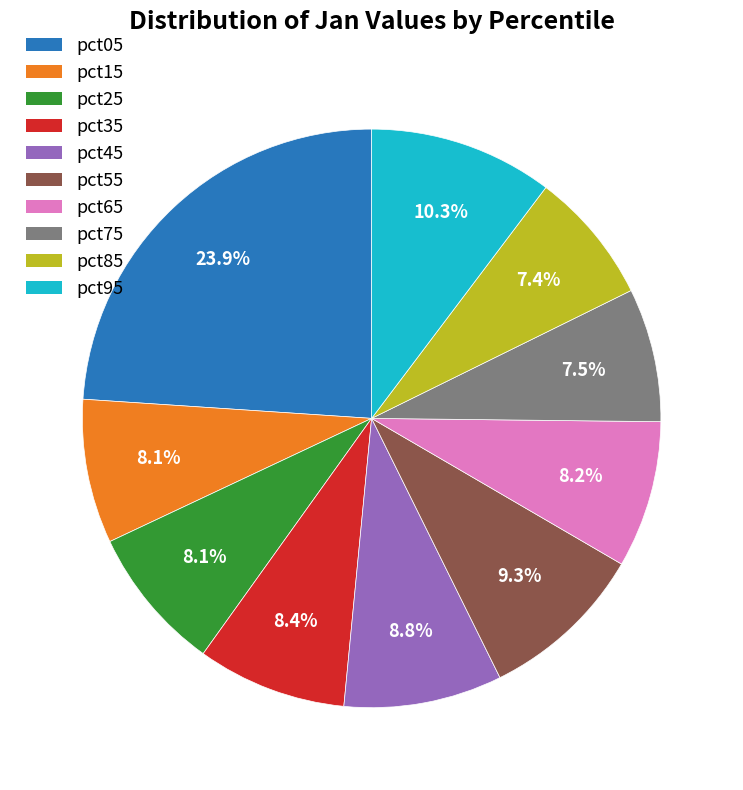

Is the sum of pct35 and pct45 greater than half?

No